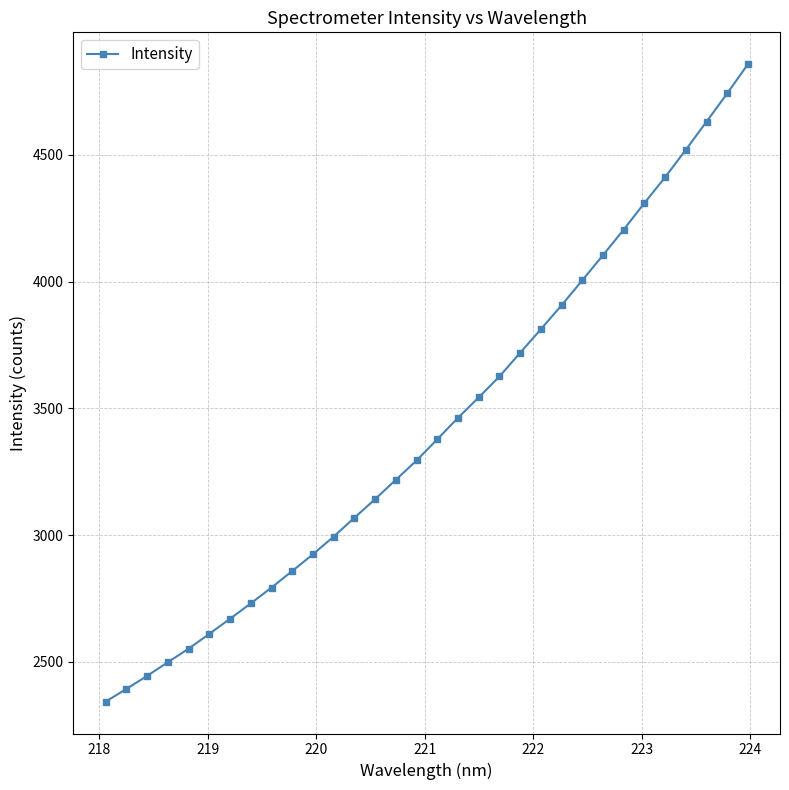

What is the minimum value shown in the chart?

2343.1